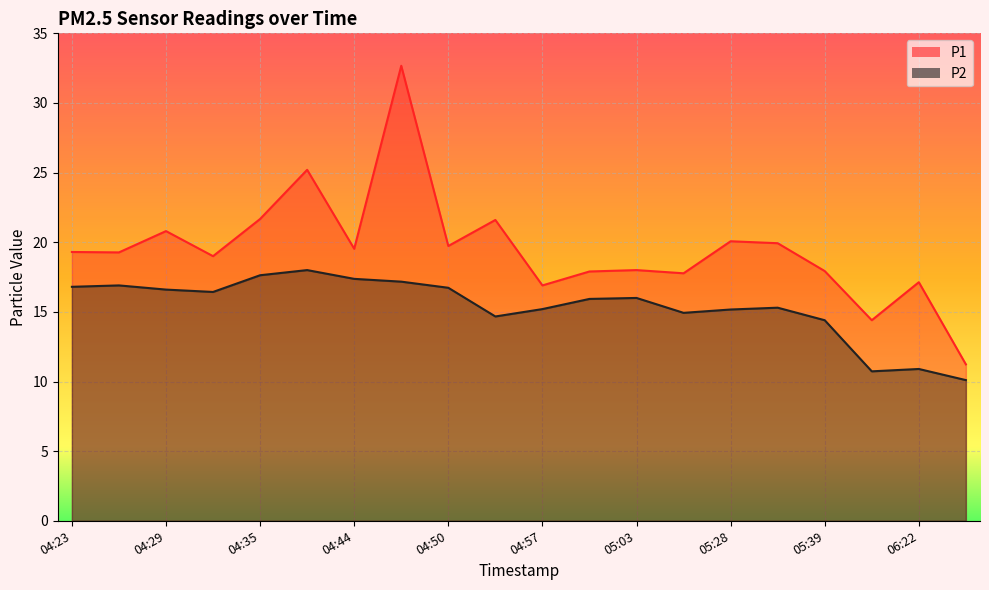

What is the sum of the P1 values at 04:32 and 05:03?

37.0